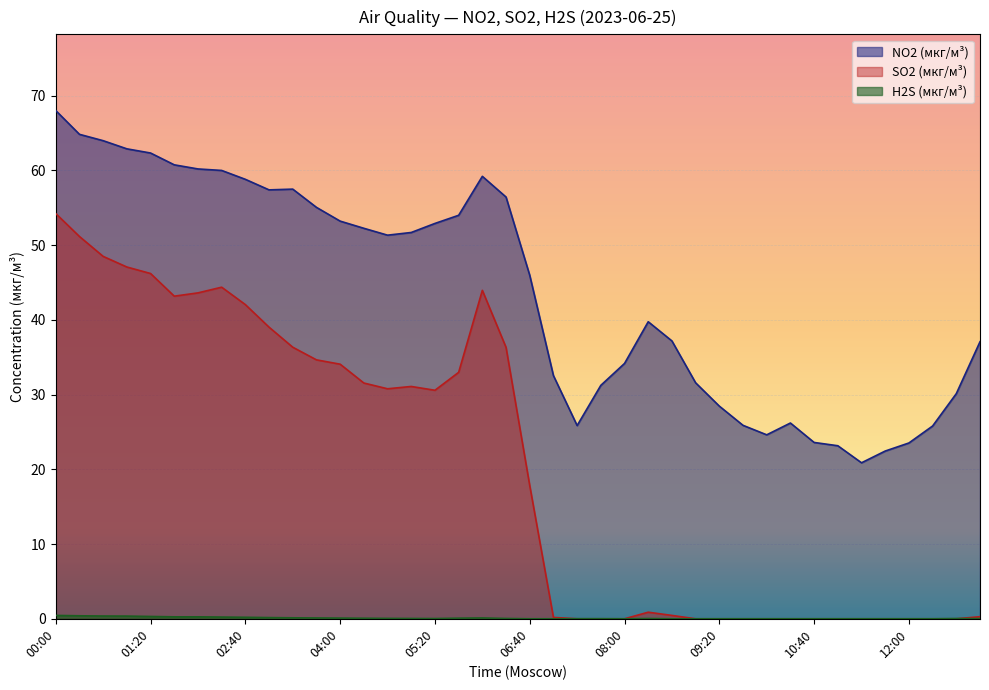

The value of NO2 (мкг/м³) at 11:20 is 20.9. True or false?

True